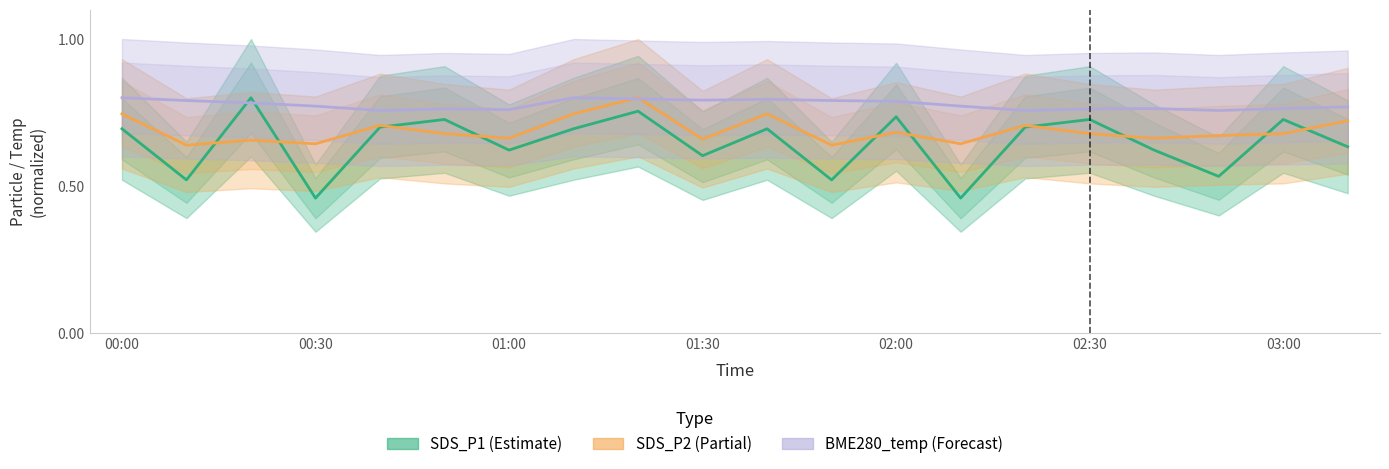

Which series has the largest total across all categories?

BME280_temperature